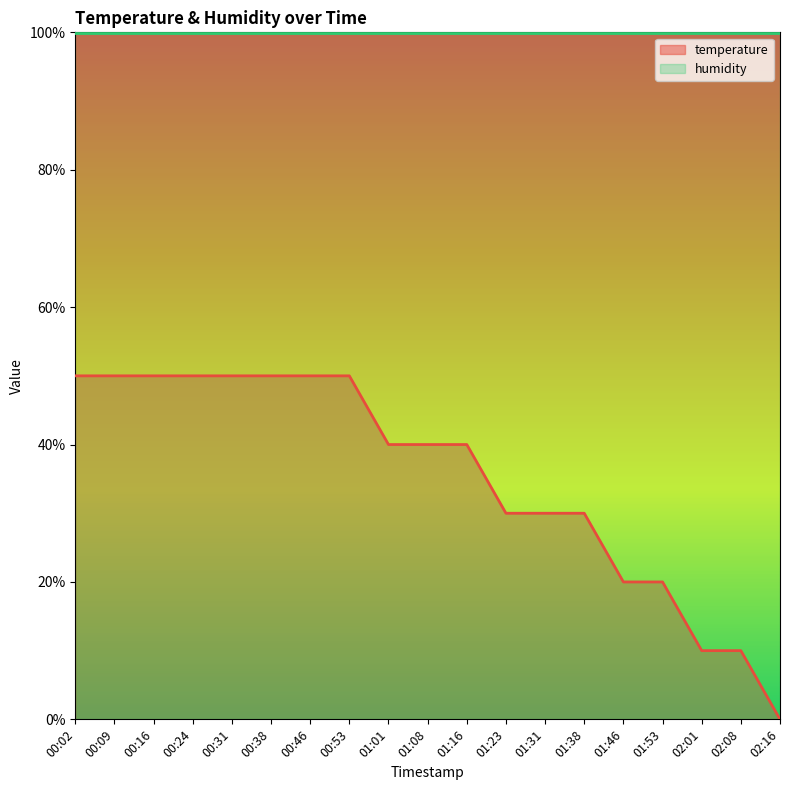

How many values are between 20 and 50?

16